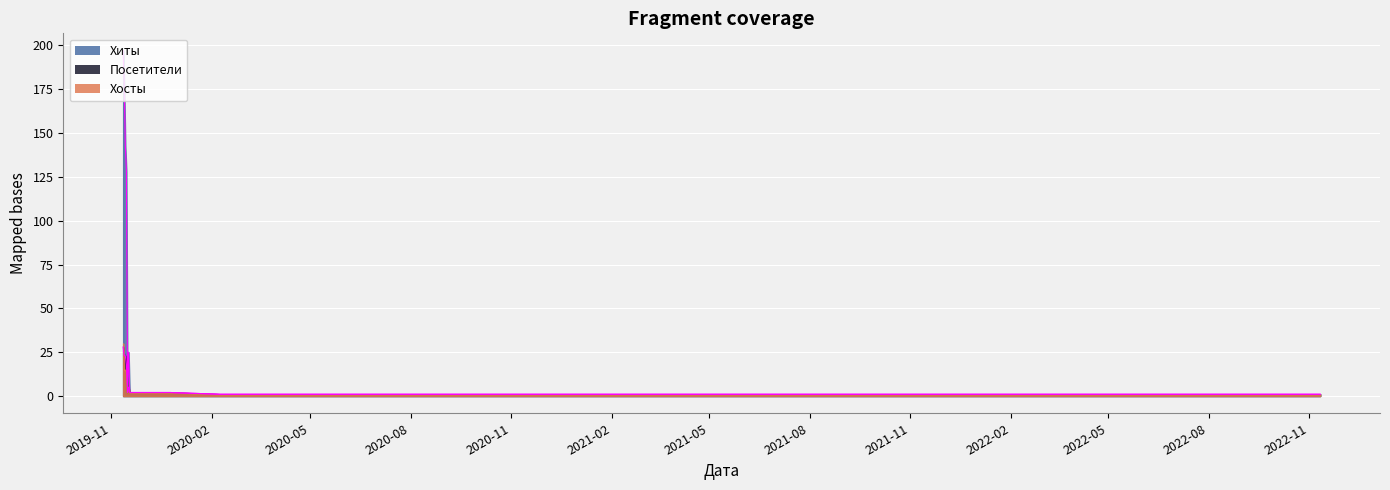

What is the greatest value displayed?

197